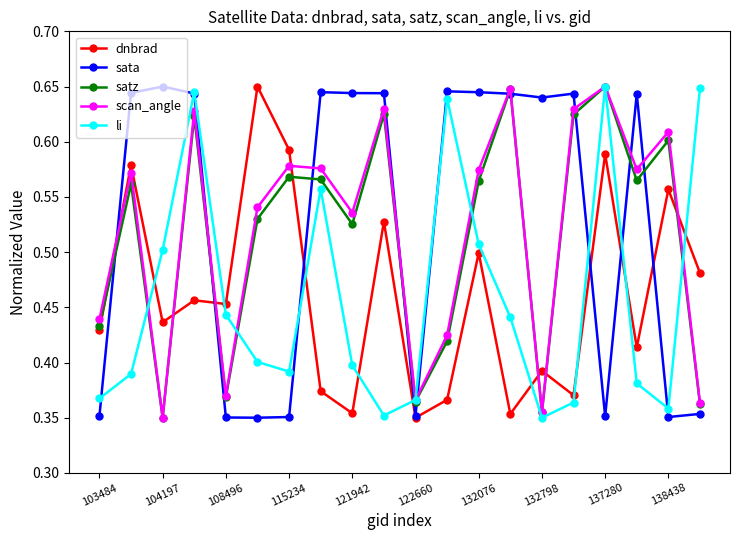

How many li values are between 0 and 1?

20